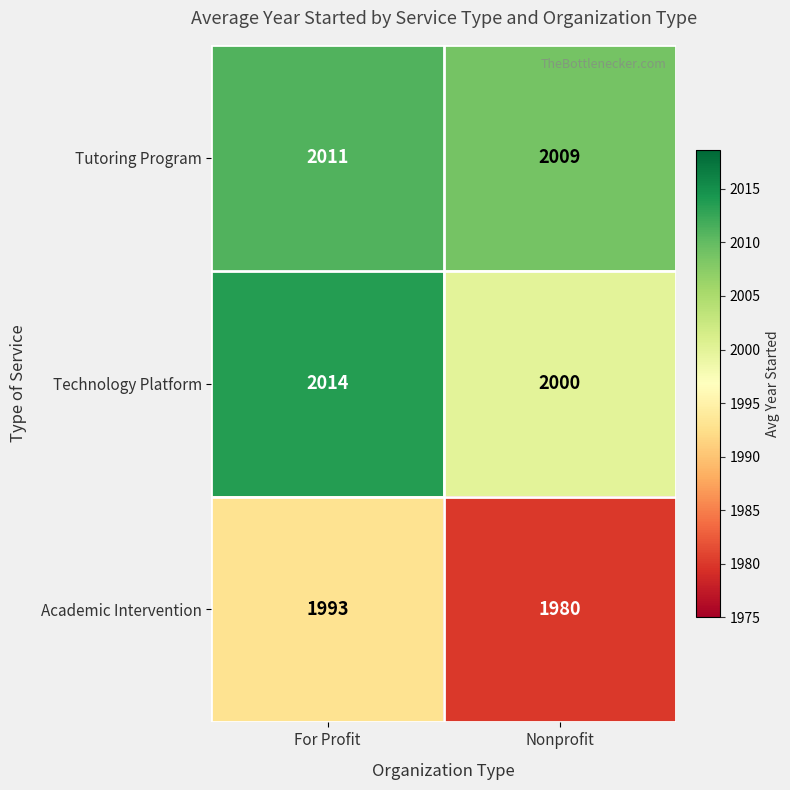

What is the sum of all Tutoring Program values?

4020